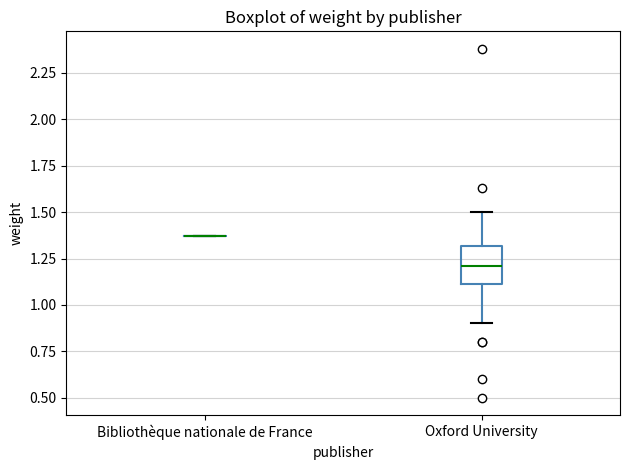

Reading left to right, read every box against the y-axis: the position of its median line, the range the box covers, and the ends of its whiskers. The values are not printed on the chart, so give them approximately, as read against the axis.

Bibliothèque nationale de France: box collapsed to a line at 1.35, whiskers 1.35 to 1.35
Oxford University: median 1.20, box 1.10 to 1.30, whiskers 0.90 to 1.50